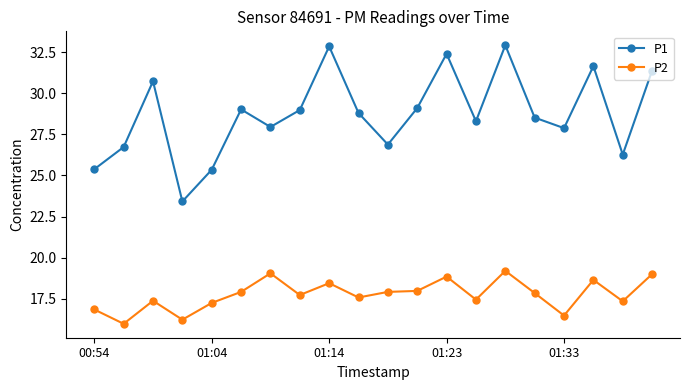

True or false: P1 and P2 intersect in this chart.

False